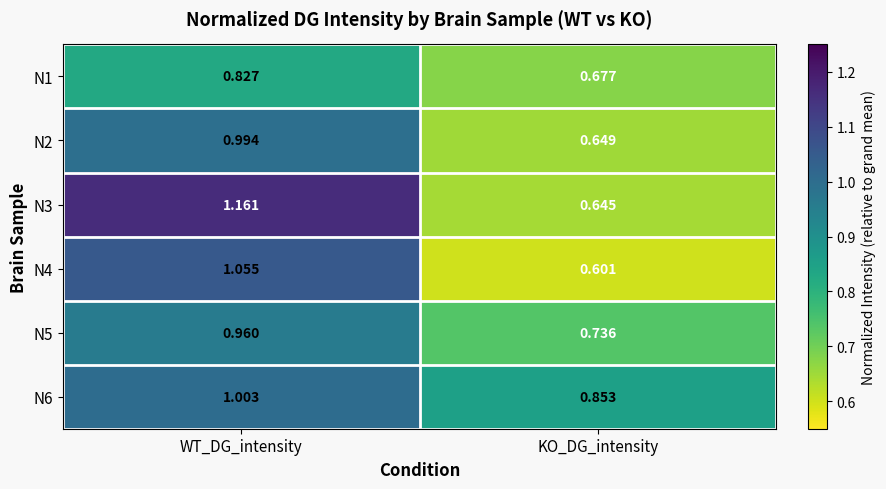

List the labels in order of N6 value, largest first.

WT_DG_intensity, KO_DG_intensity